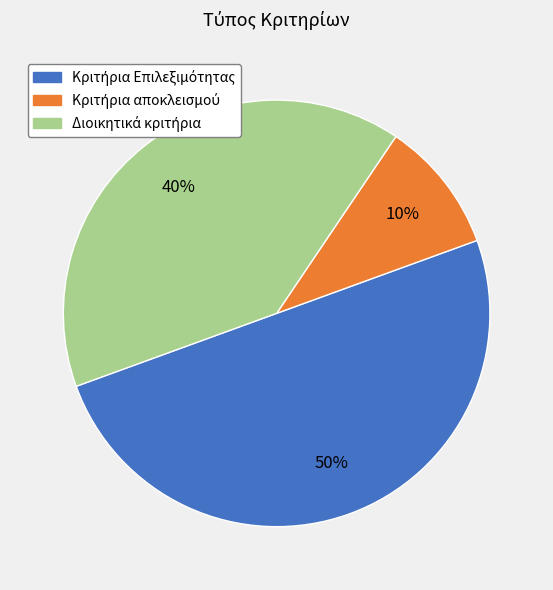

Count the number of slices in the pie.

3